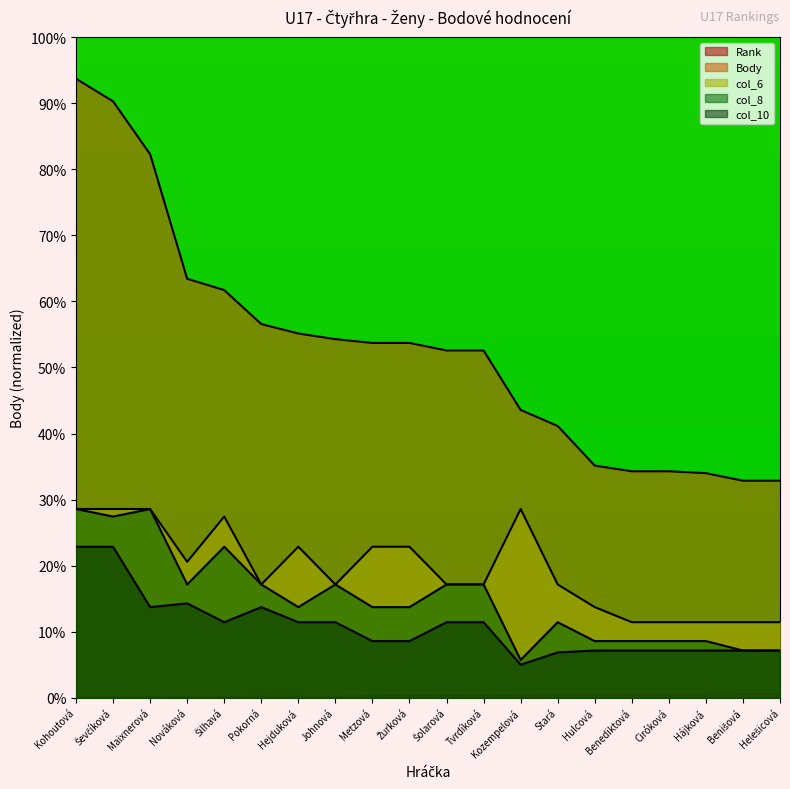

True or false: col_6 has more than 2 points higher than both neighbors.

True